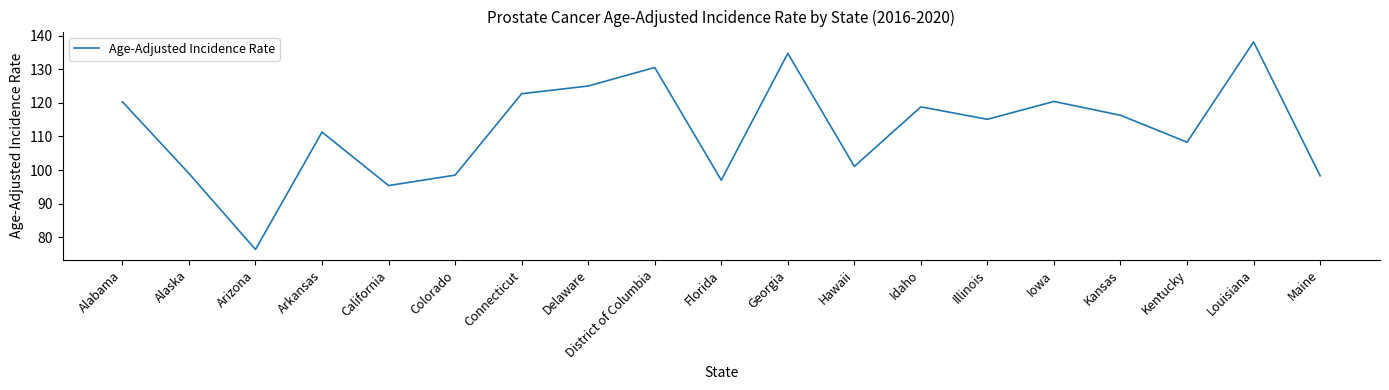

What is the sum of all values?

2127.2